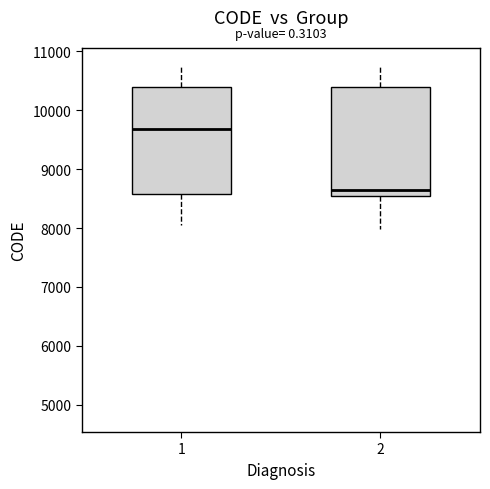

Where does the lower whisker of the box at x = 1 end on the y-axis? The values are not printed on the chart, so give them approximately, as read against the axis.

8000